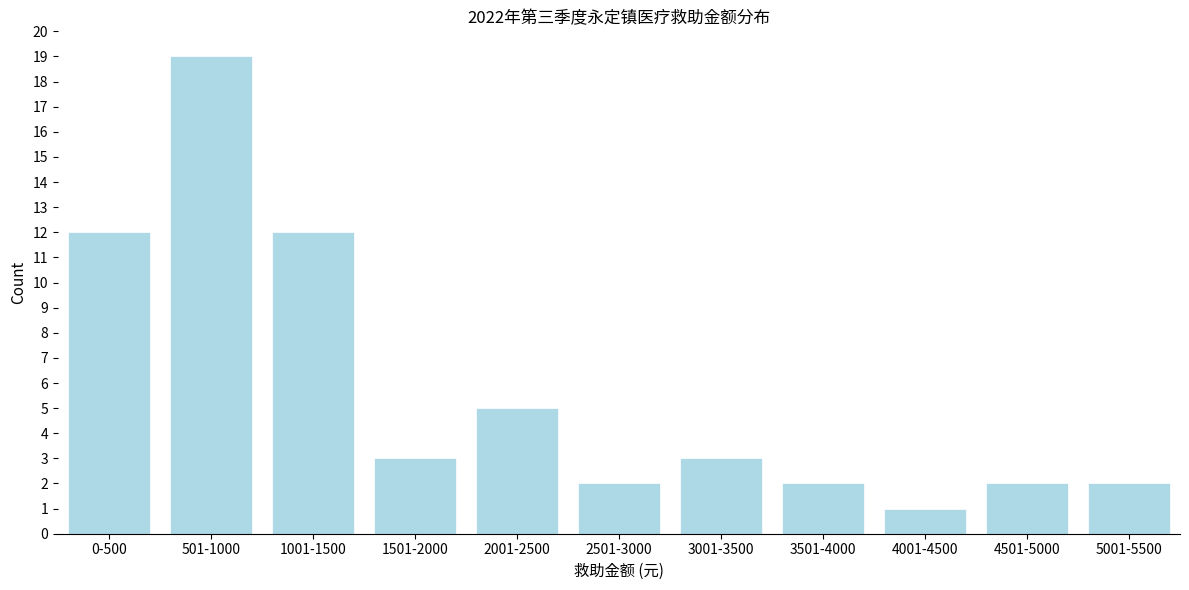

Reading right to left, transcribe all the data shown in this chart.

5001-5500=2	4501-5000=2	4001-4500=1	3501-4000=2	3001-3500=3	2501-3000=2	2001-2500=5	1501-2000=3	1001-1500=12	501-1000=19	0-500=12